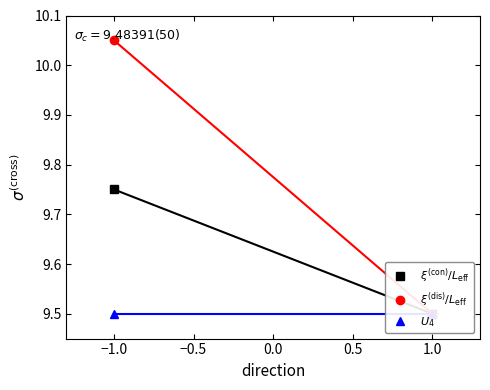

Rank the series by their average value, from lowest to highest.

$U_4$, $\xi^{(\rm con)}/L_{\rm eff}$, $\xi^{(\rm dis)}/L_{\rm eff}$